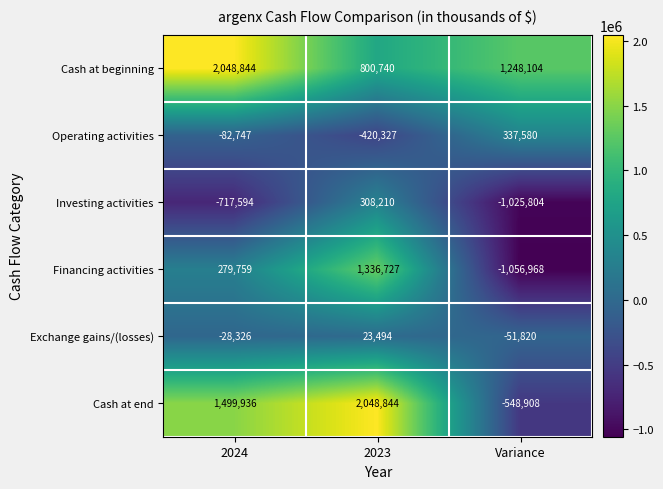

How many negative values does the Cash at end series have?

1